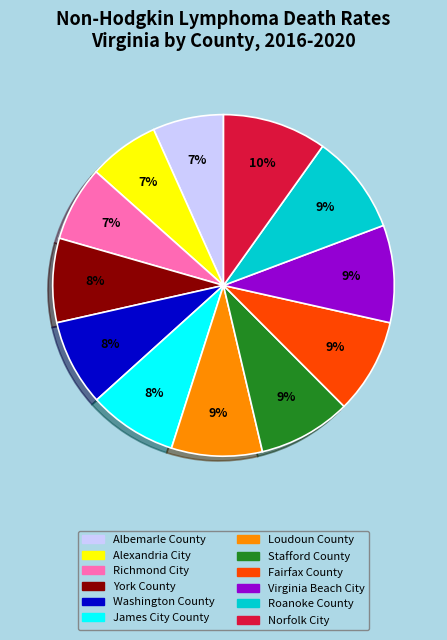

What percentage is the Loudoun County slice, to the nearest percent?

9%